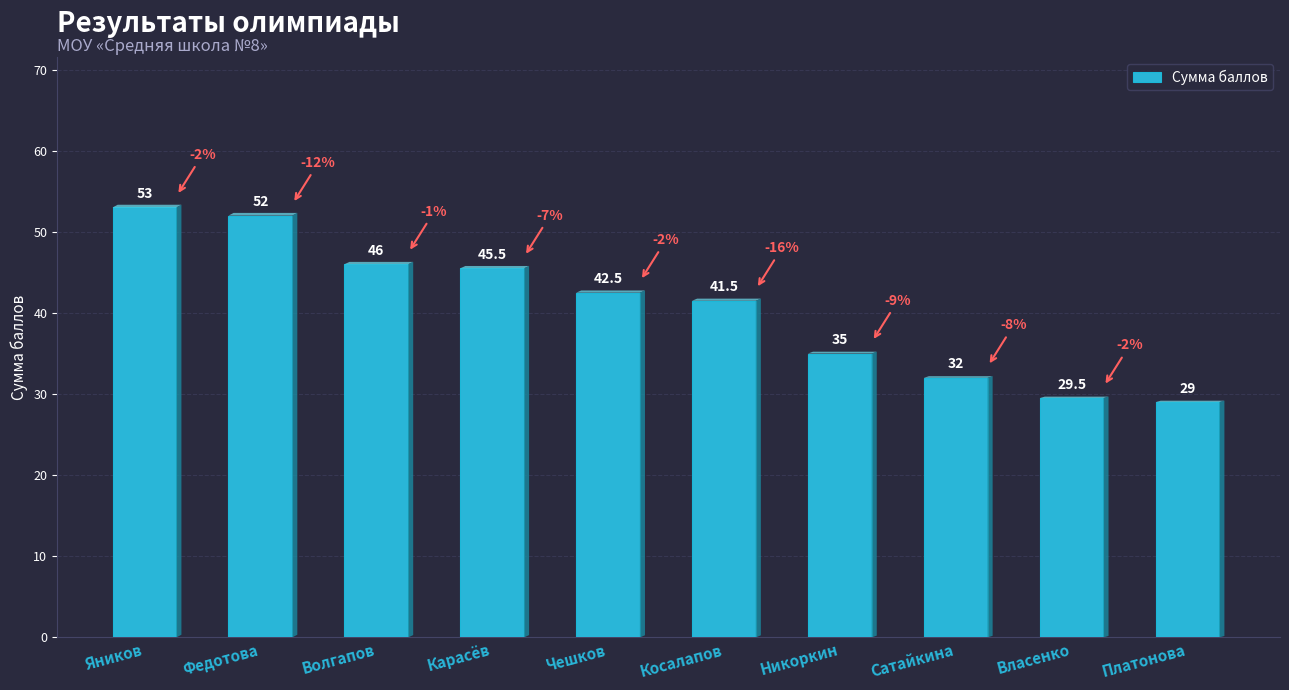

Does the chart contain stacked bars?

No